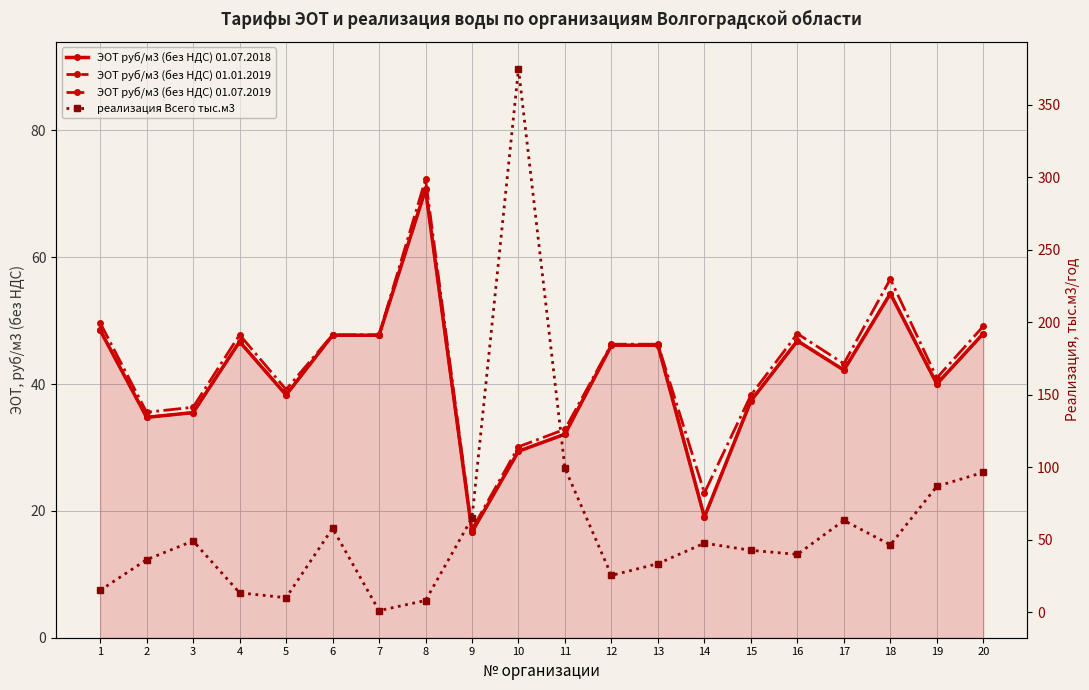

What is the highest value of the ЭОТ руб/м3 (без НДС) 01.07.2019 series?

72.3